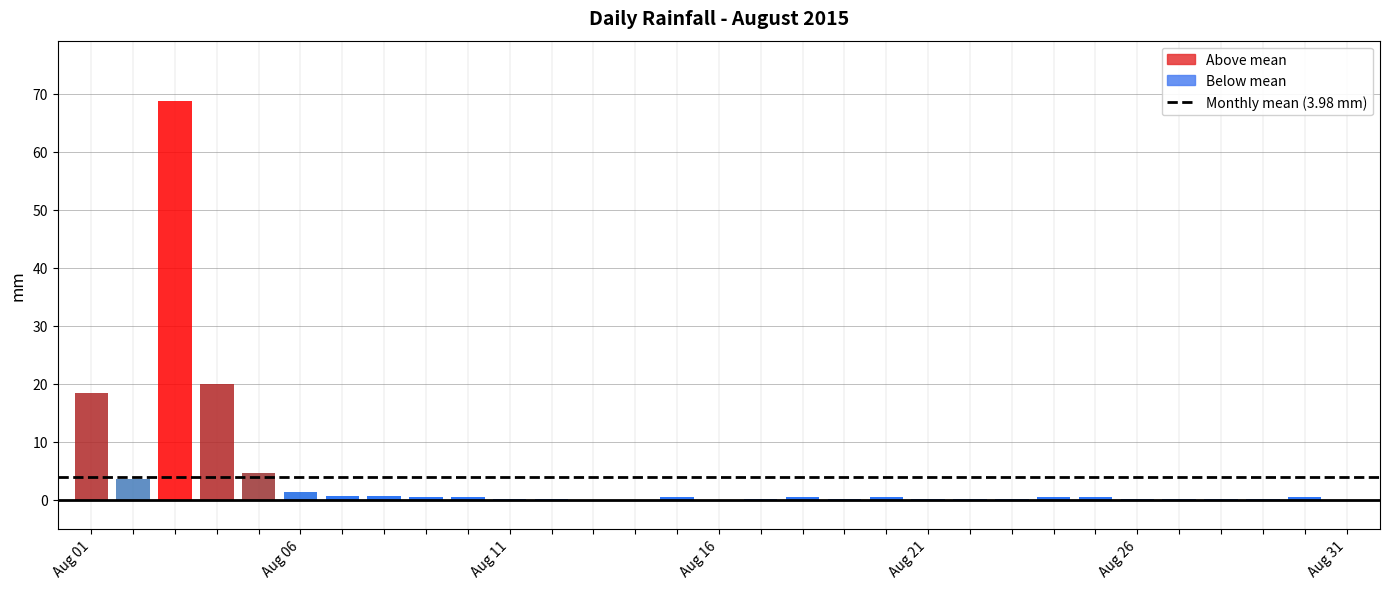

What is the greatest value displayed?

68.8